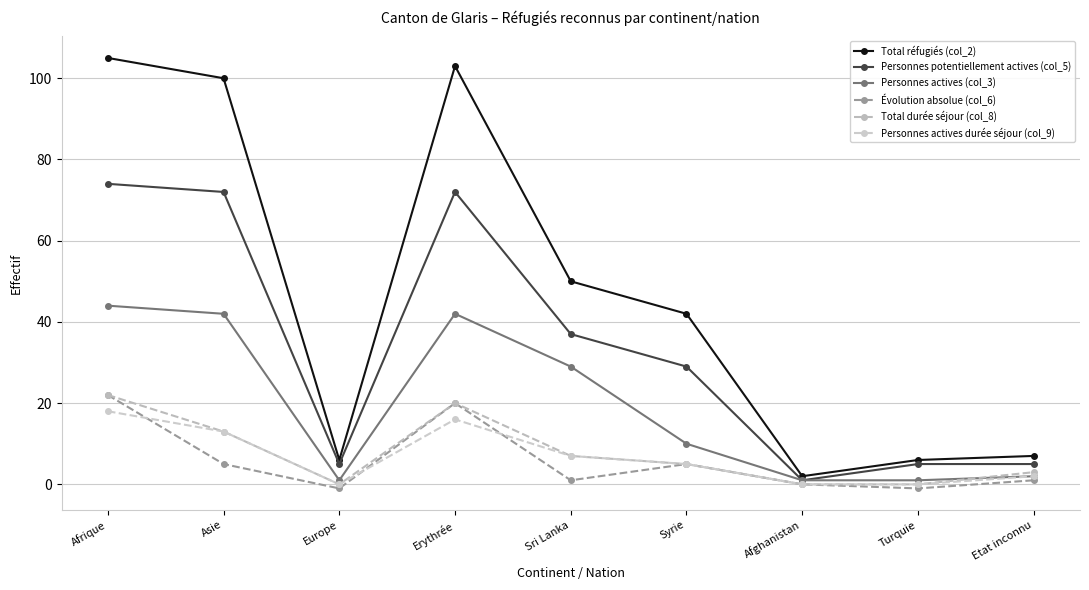

What is the sum of the Total réfugiés (col_2) values at Etat inconnu and Turquie?

13